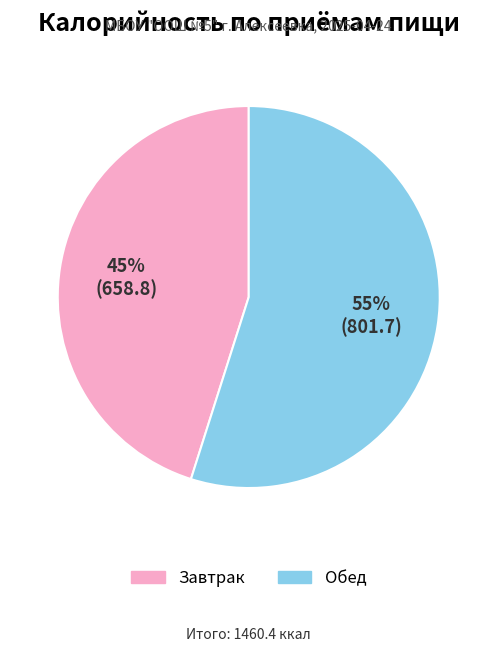

Which slice is the smallest?

Завтрак